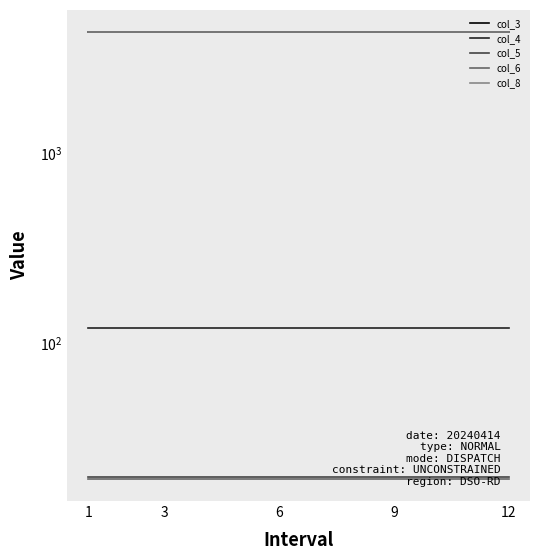

True or false: col_8 and col_4 intersect in this chart.

False